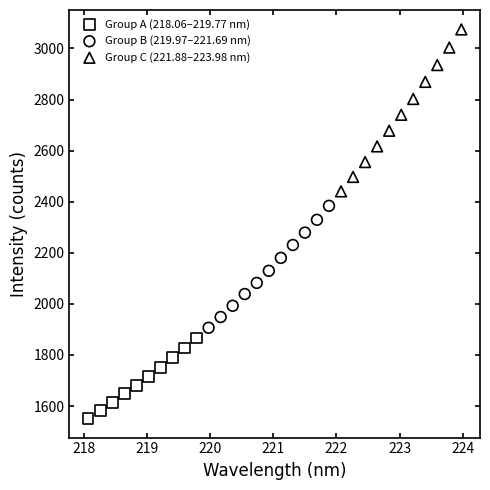

Which series reaches the maximum Y coordinate?

Group C (221.88–223.98 nm)